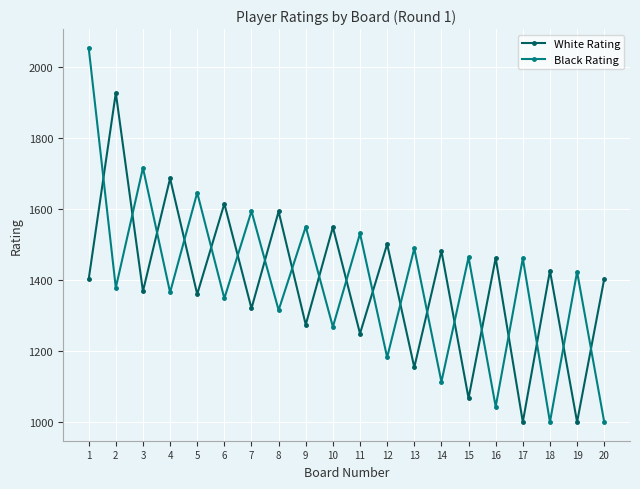

What is the difference between the highest and lowest values at 14?

369